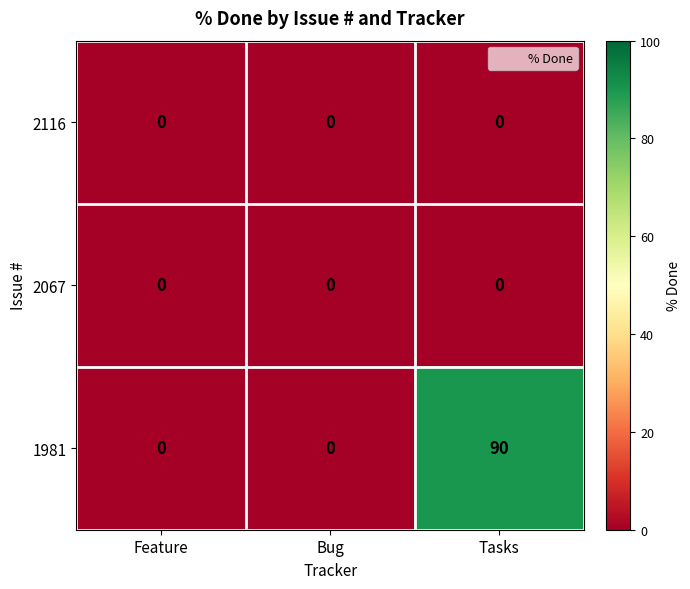

The value of 1981 at Bug is -30. True or false?

False